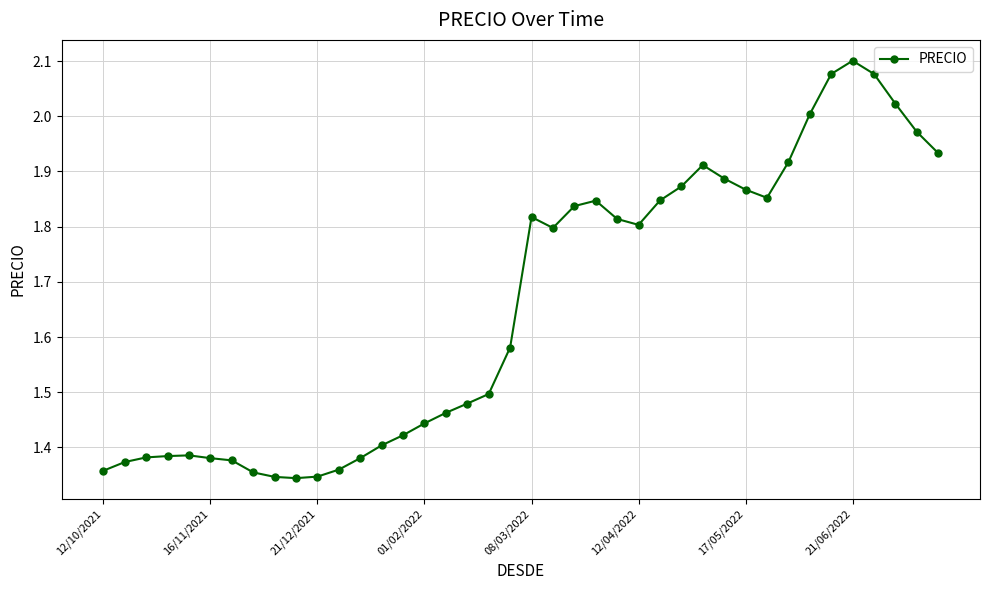

What is the sum of all values?

66.3